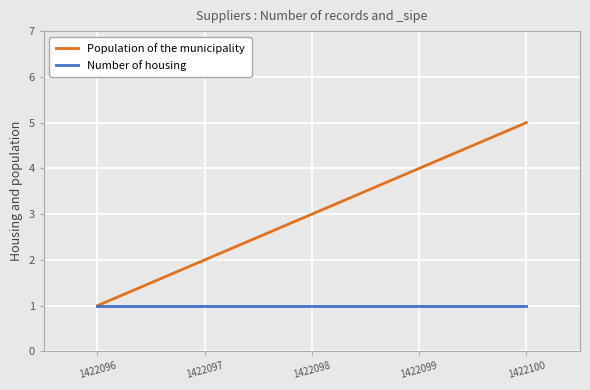

The Population of the municipality series shows 2 at 1422097. True or false?

True